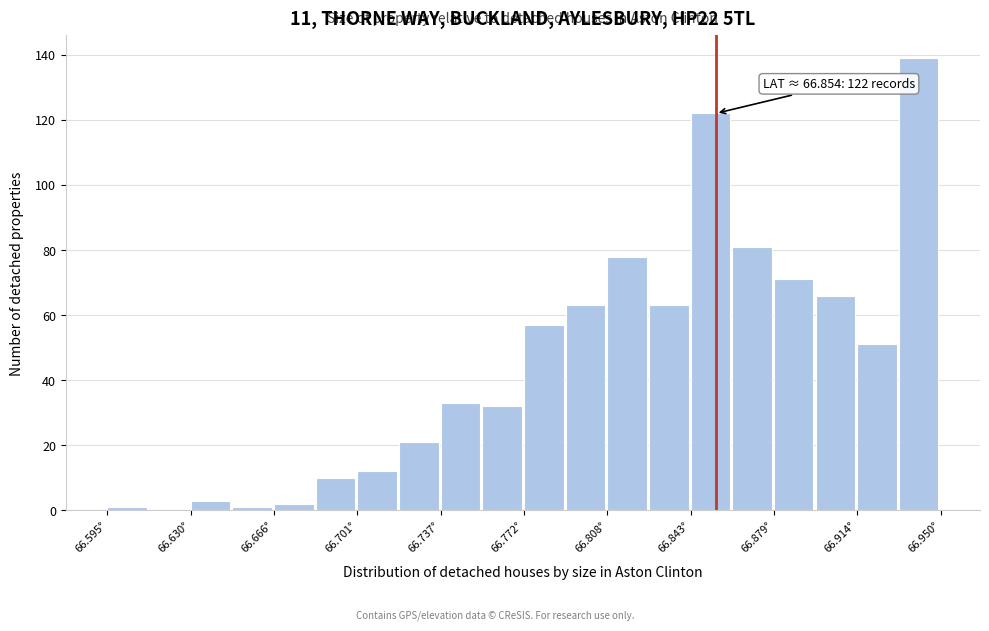

Around what value on the x-axis is the tallest bar? Give the approximate position of its centre, as read against the axis.

66.940